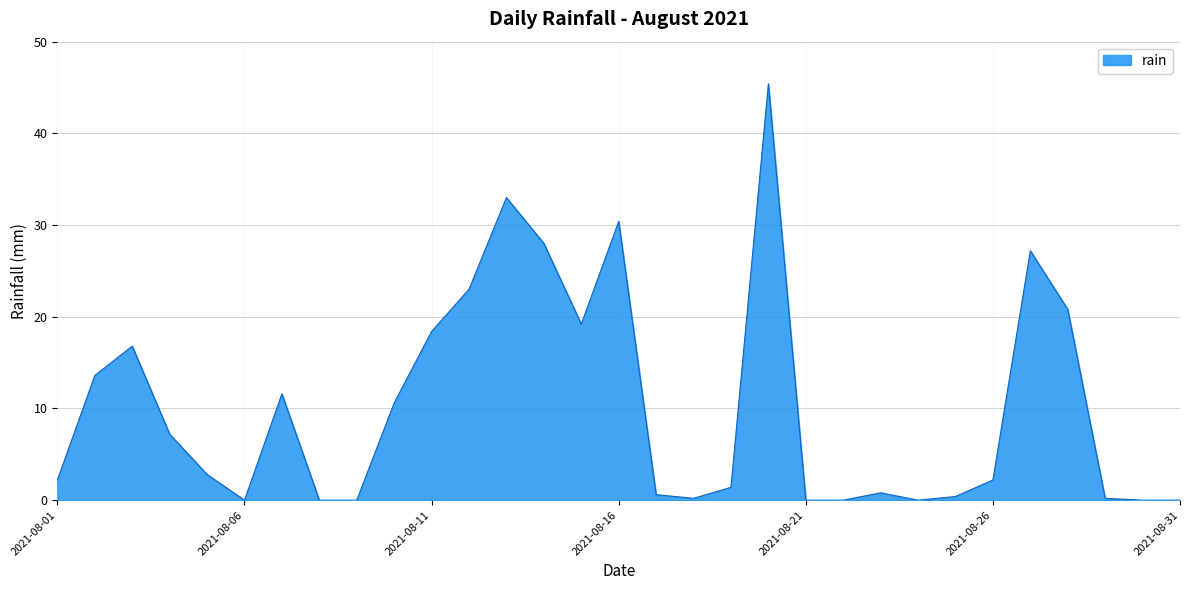

What is the maximum value shown in the chart?

45.4